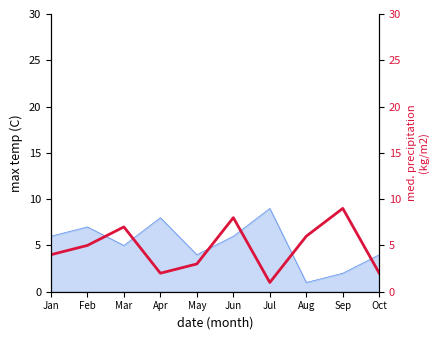

At which category does the chart reach its peak across all series?

Sep